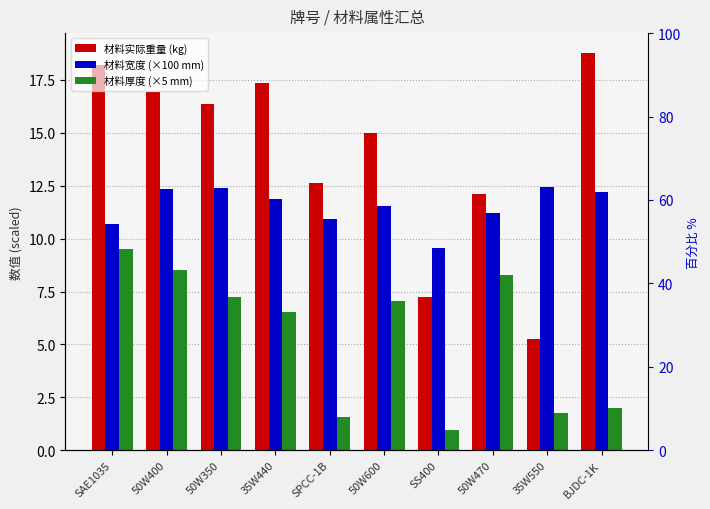

The 材料厚度 (×5 mm) series shows 2.0 at BJDC-1K. True or false?

True